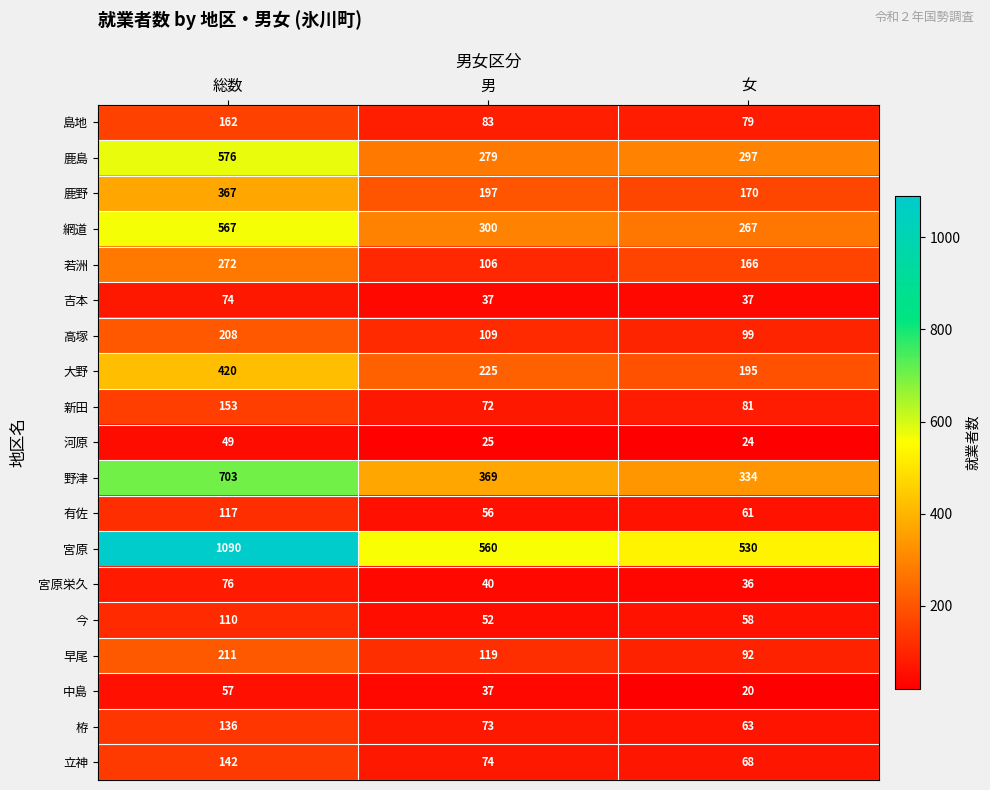

How many data points in 中島 are less than 37?

1